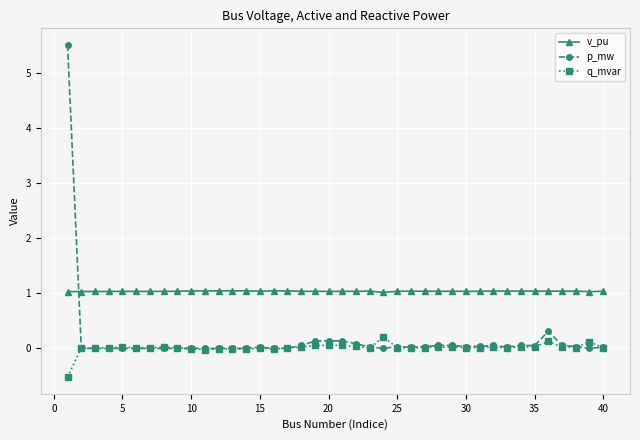

What is the value of the v_pu point at the 38th from the left?

1.0